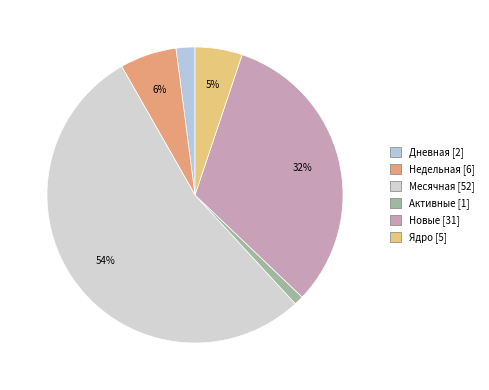

Rank the categories by value from highest to lowest.

Месячная, Новые, Недельная, Ядро, Дневная, Активные